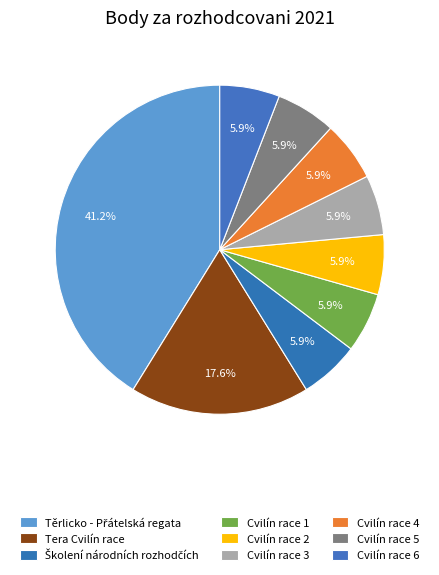

Approximately how many times larger is the value at Cvilín race 1 compared to Cvilín race 2?

1.0